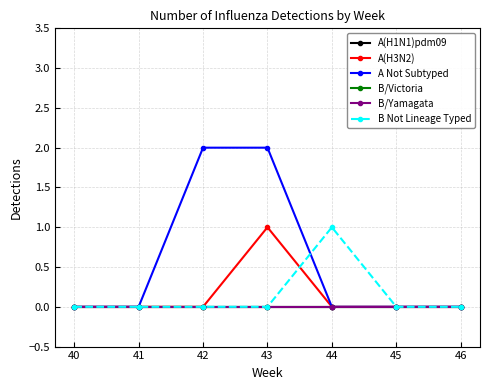

Does the chart have visible grid lines?

Yes